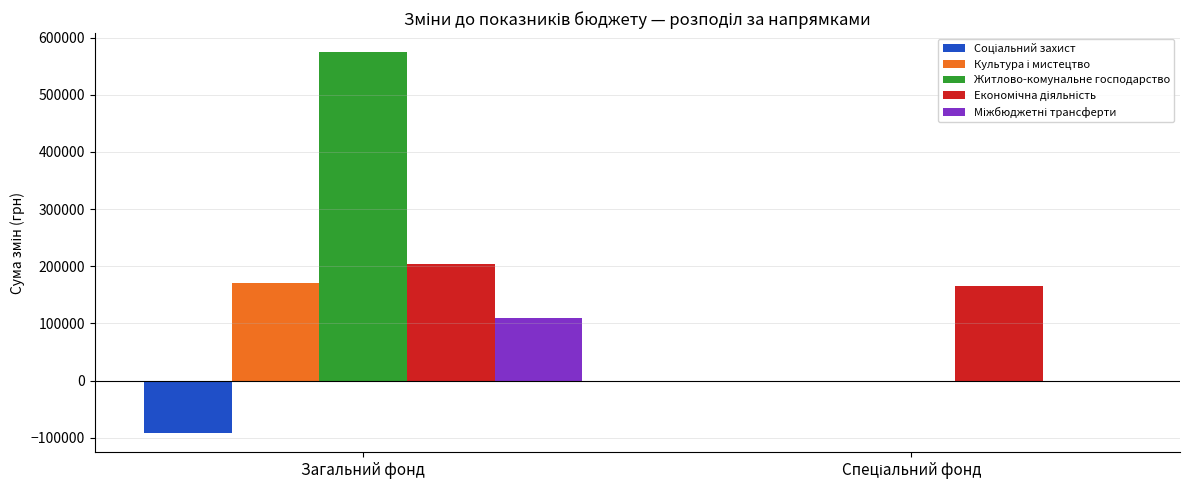

Is it true that Житлово-комунальне господарство equals 574584 at Загальний фонд?

True